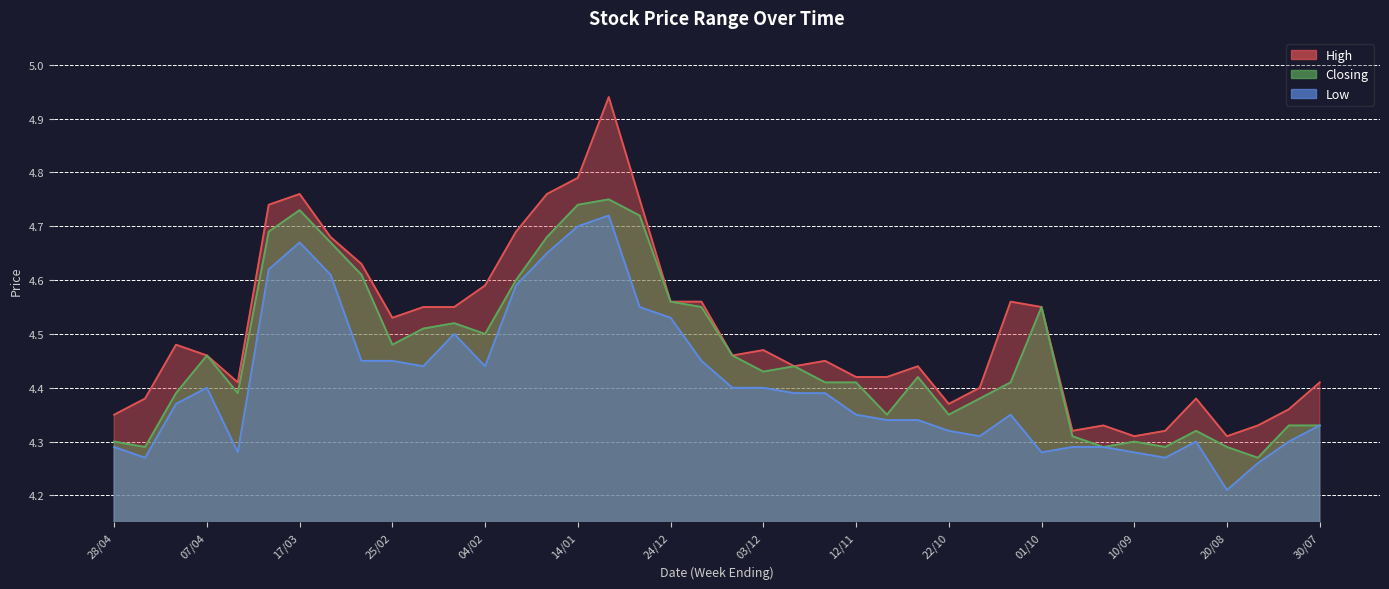

Where is Closing nearest to the value 4?

13/08